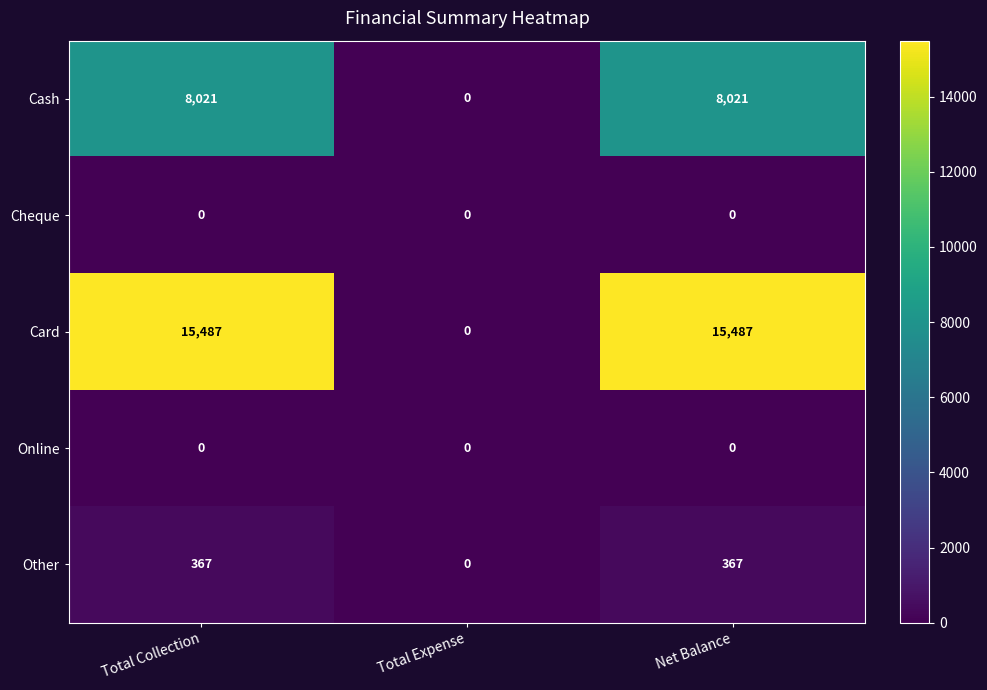

Reading right to left, list all the values displayed in this chart.

Cash: 8021	0	8021
Cheque: 0	0	0
Card: 15487	0	15487
Online: 0	0	0
Other: 367	0	367